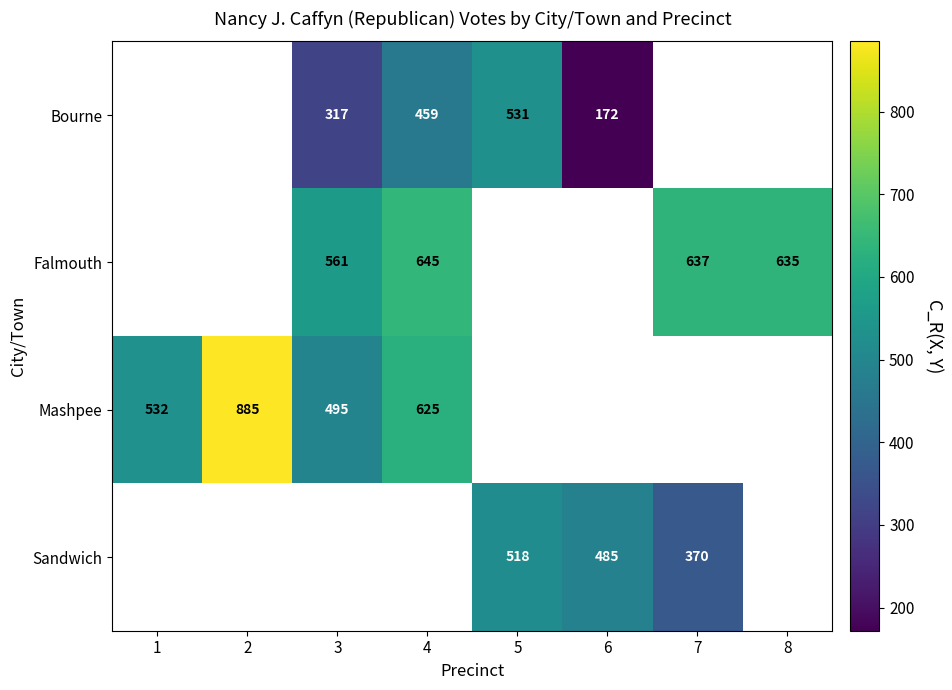

What is the greatest value displayed?

885.0